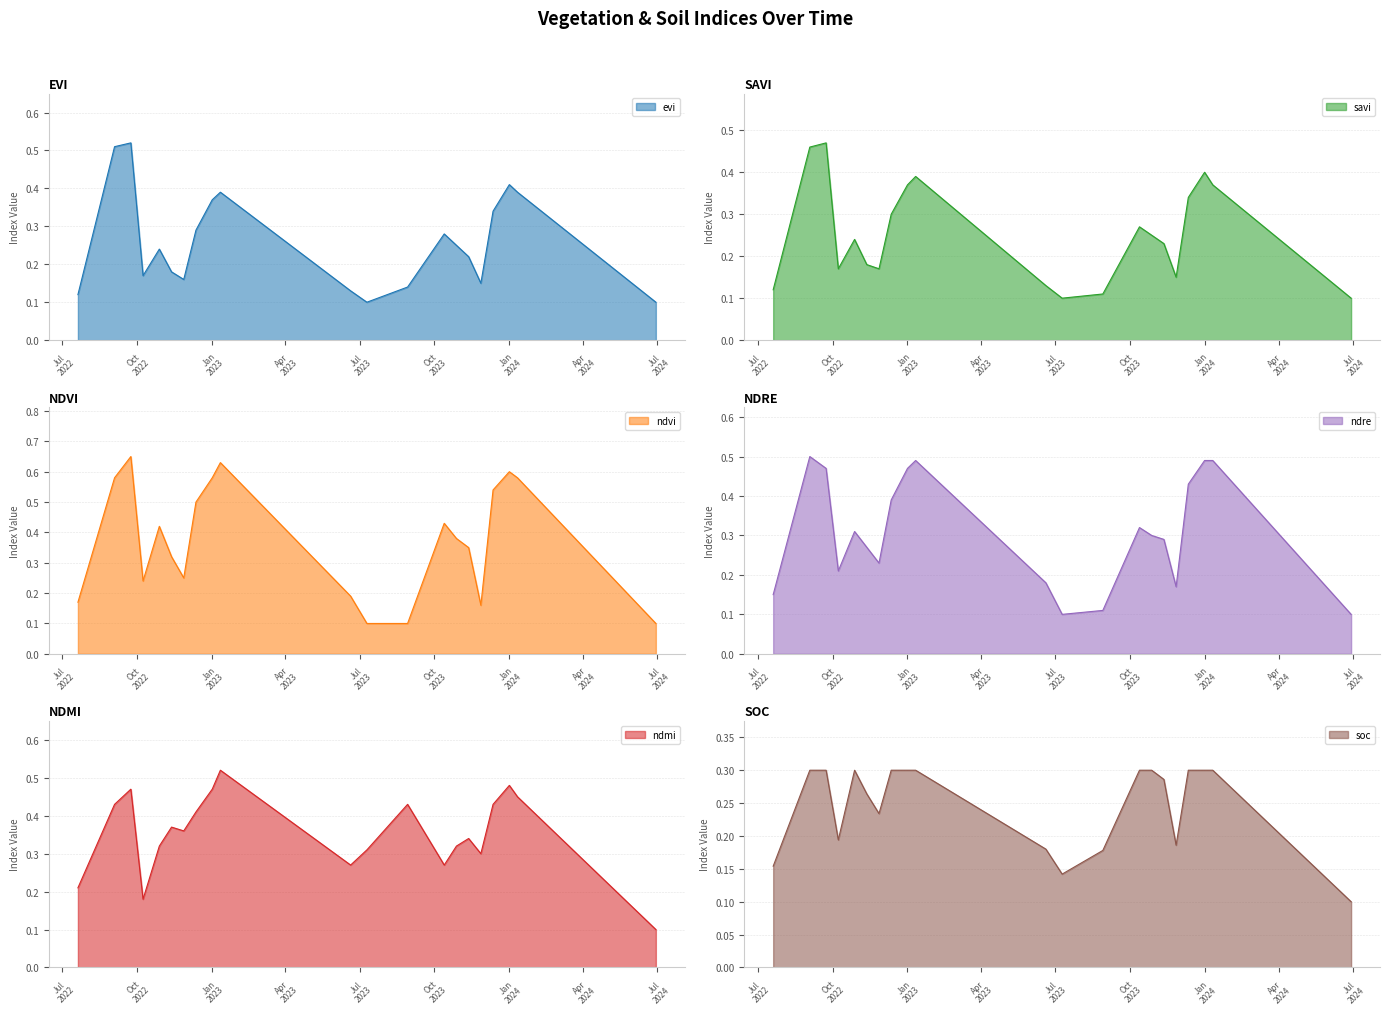

Which category has the lowest value across all series?

10-07-2023